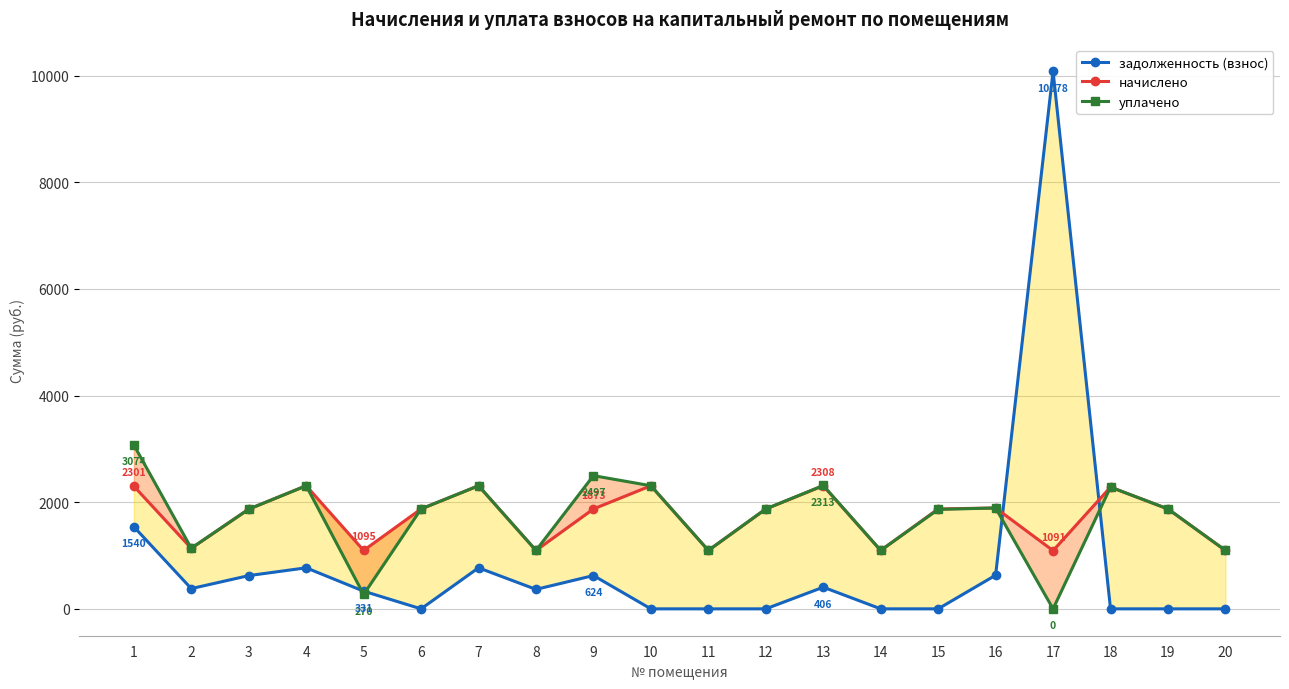

Between 13 and 19, which series saw the biggest shift?

уплачено